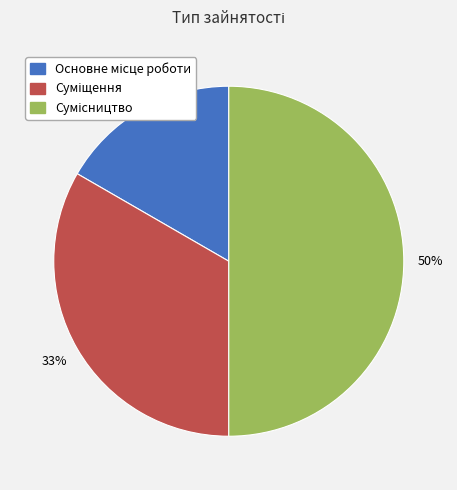

To the nearest percent, what is the average slice percentage?

33%